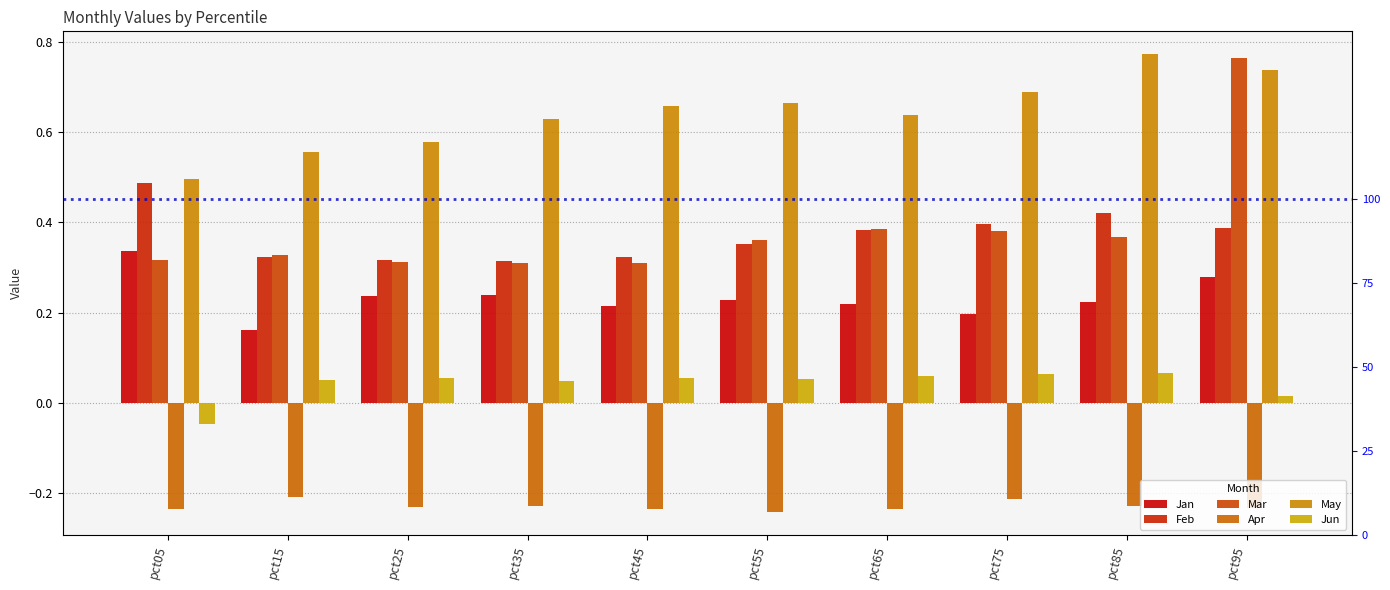

What are all the series names shown in the legend?

Jan, Feb, Mar, Apr, May, Jun